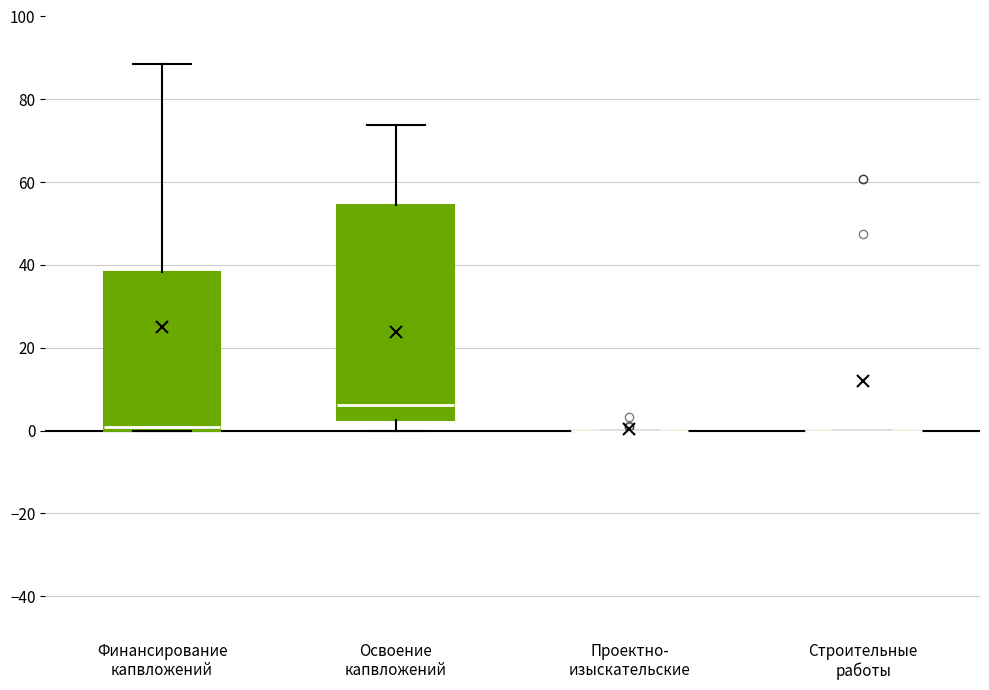

Comparing the boxes themselves (not the whiskers), which one is the tallest?

Освоение капвложений